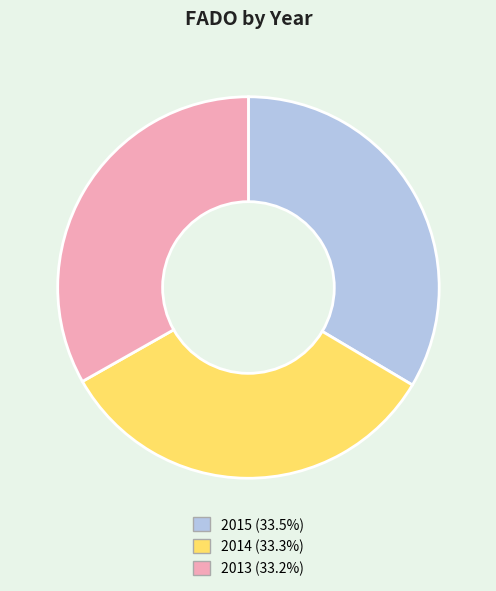

Approximately how many times larger is the value at 2014 compared to 2013?

1.0